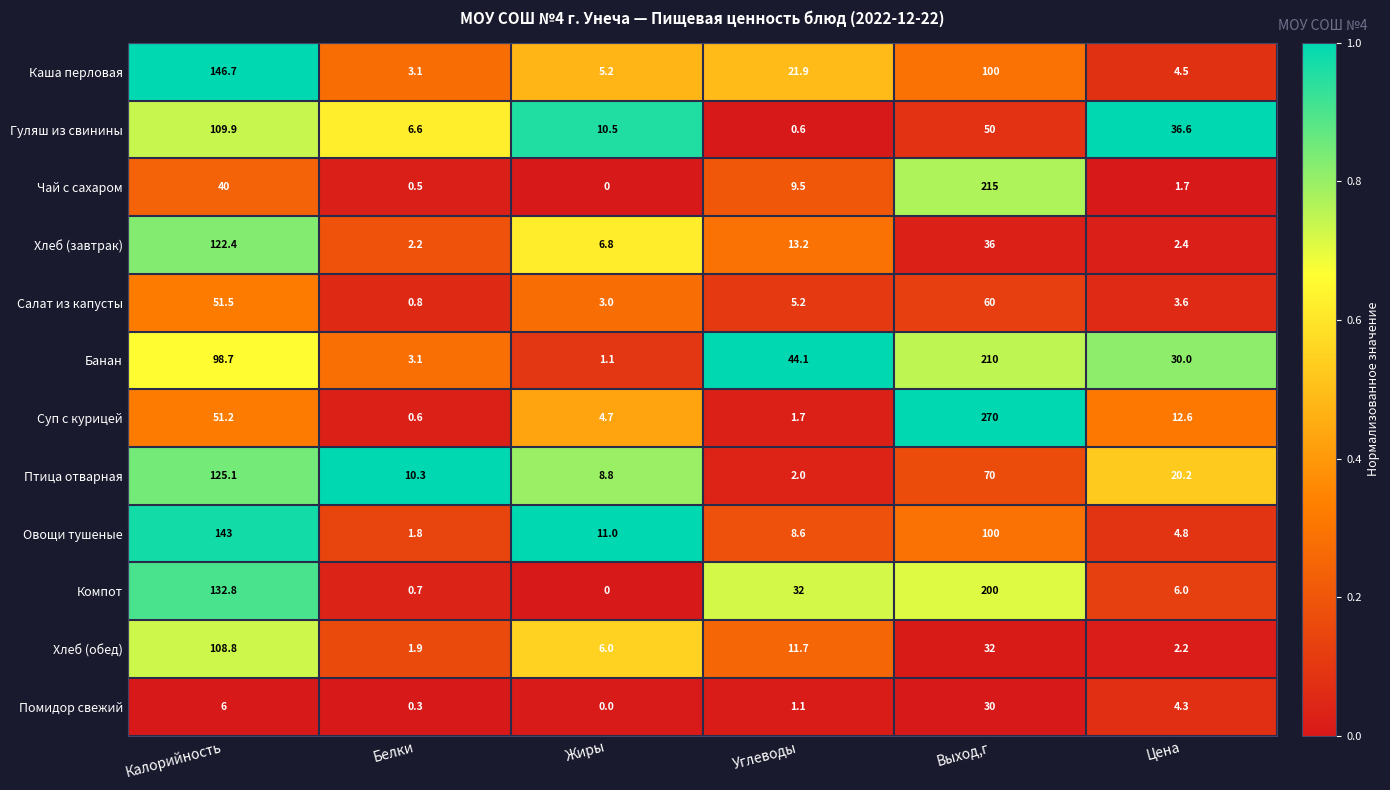

What is the total value across all series at Белки?

31.9